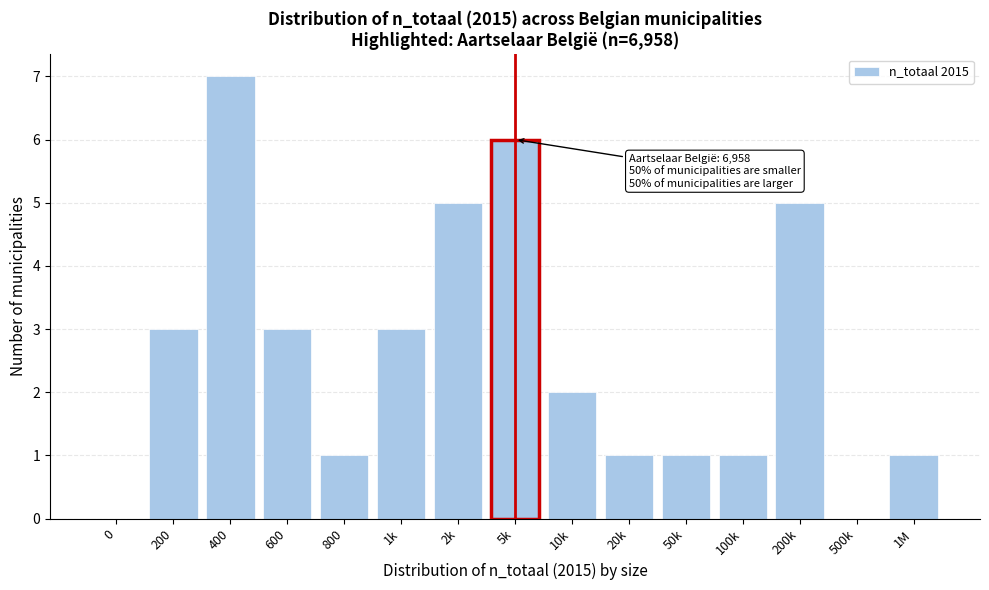

Reading left to right, extract all data points from this chart.

0=0	200=3	400=7	600=3	800=1	1k=3	2k=5	5k=6	10k=2	20k=1	50k=1	100k=1	200k=5	500k=0	1M=1